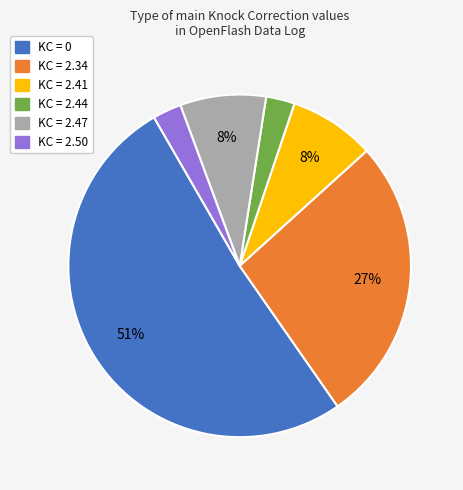

To the nearest percent, what is the average slice percentage?

17%